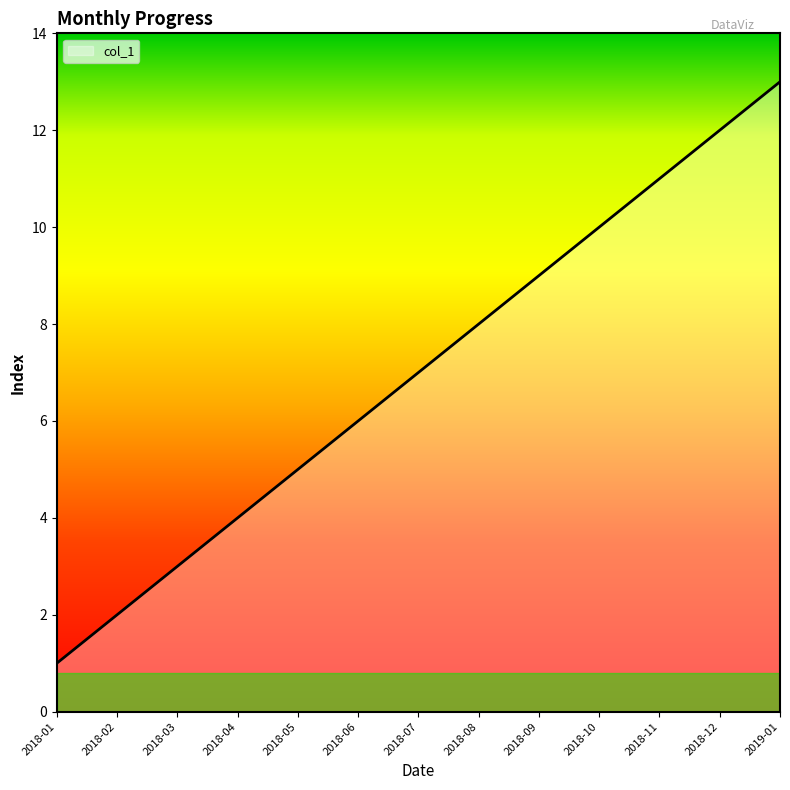

Rank the categories by value from highest to lowest.

2019-01, 2018-12, 2018-11, 2018-10, 2018-09, 2018-08, 2018-07, 2018-06, 2018-05, 2018-04, 2018-03, 2018-02, 2018-01